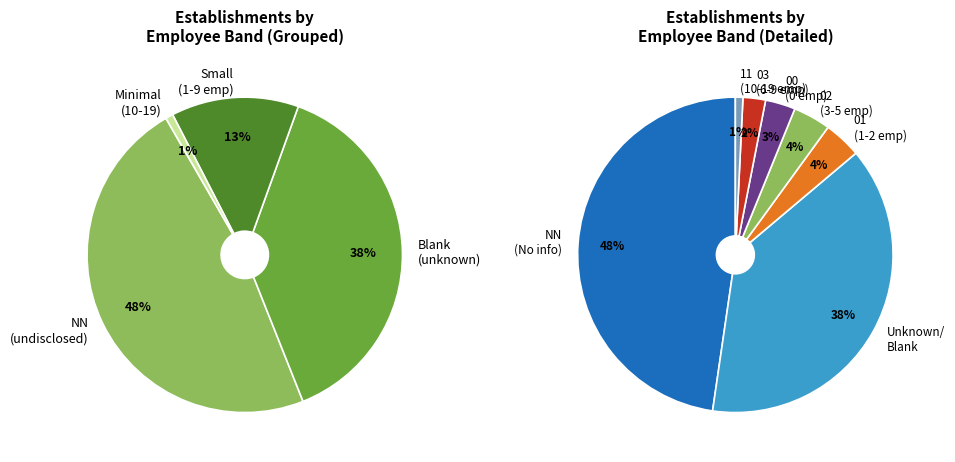

How many slices are in this pie chart?

7